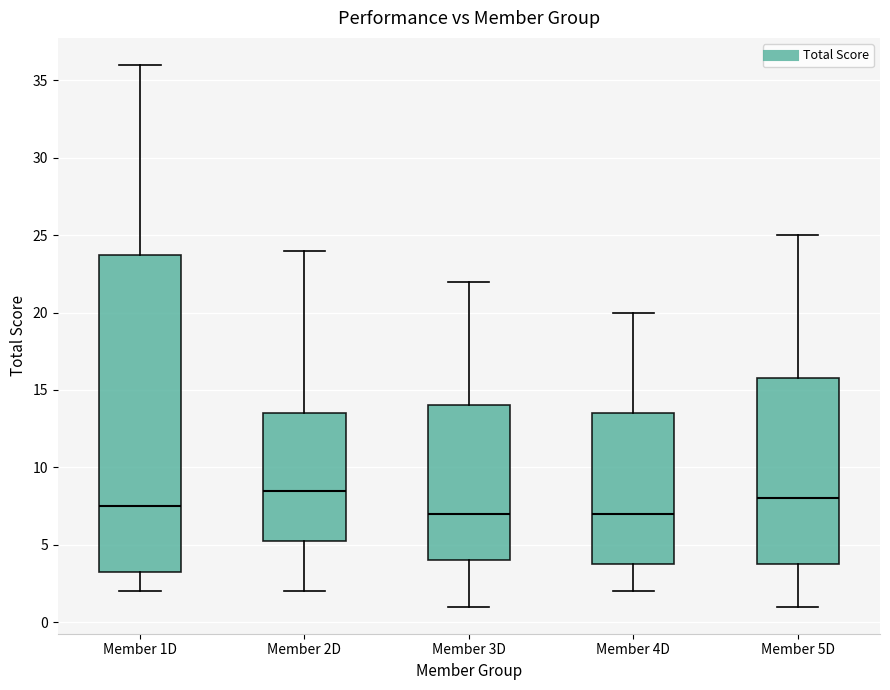

Which box is the tallest, from its lower edge to its upper edge?

Member 1D